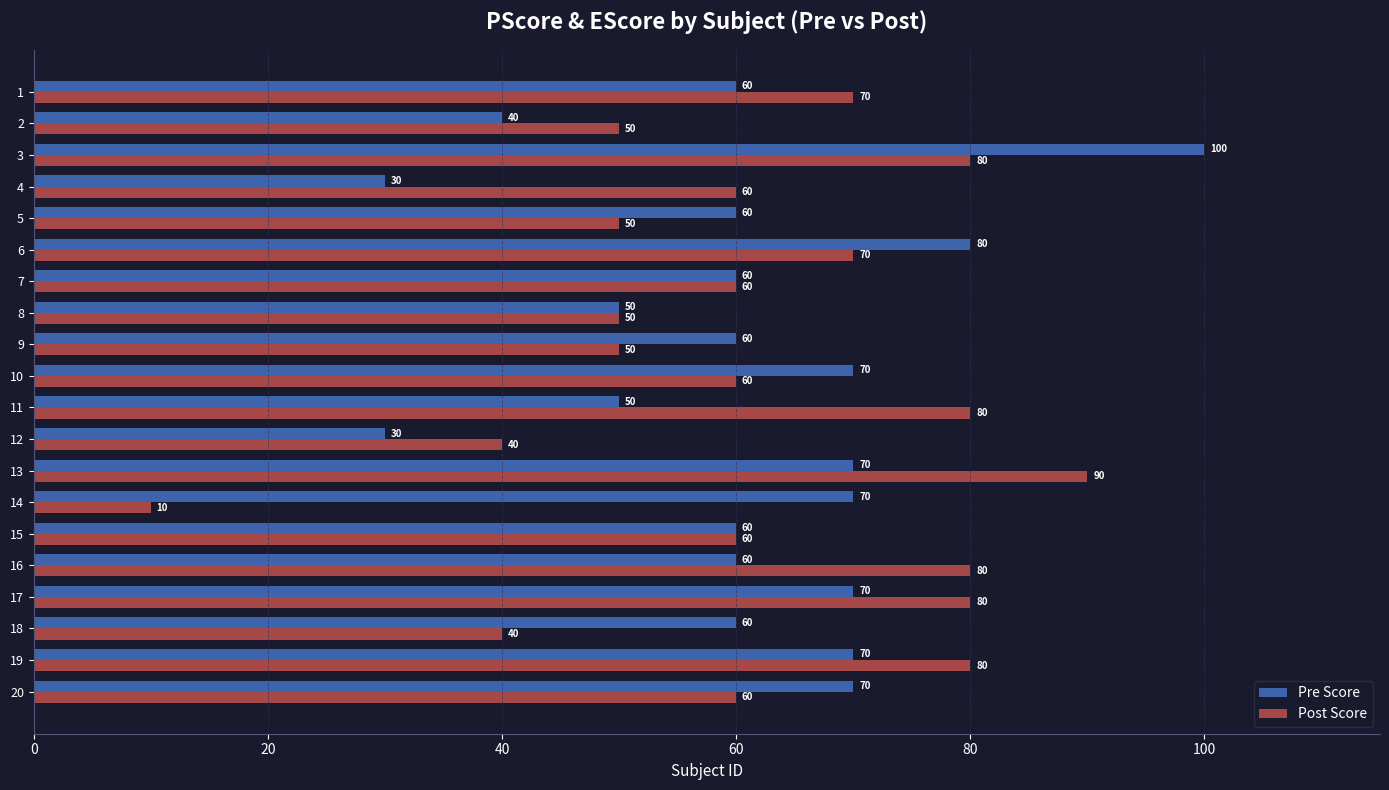

What is the lowest value of the Post Score series?

10